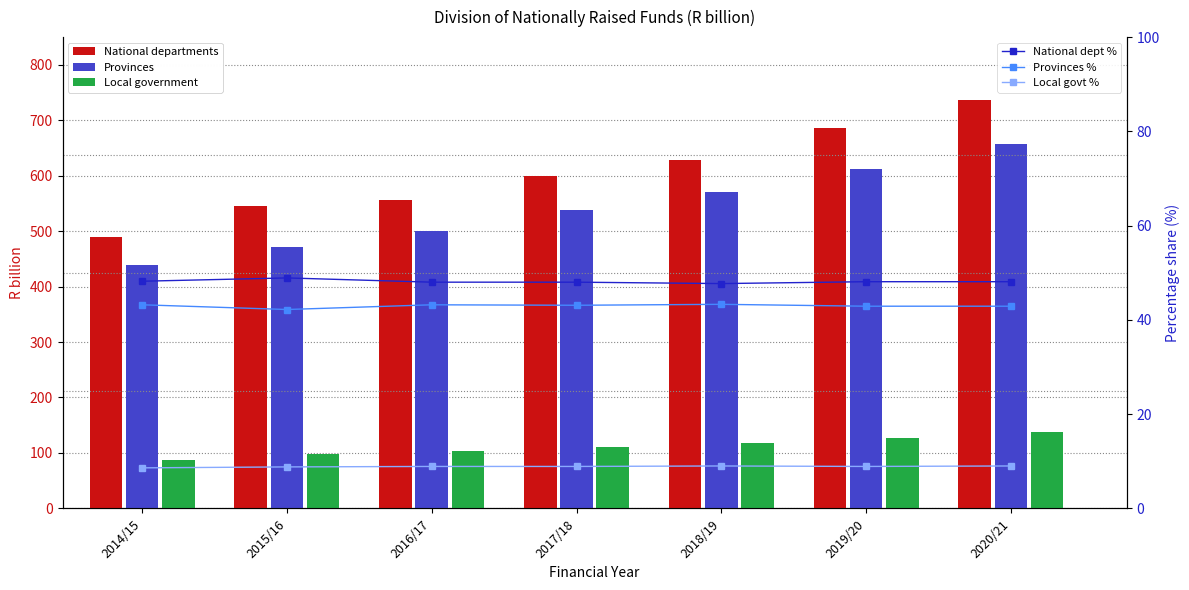

At 2015/16, list the series in order from smallest to largest.

Local govt %, Provinces %, National dept %, Local government, Provinces, National departments